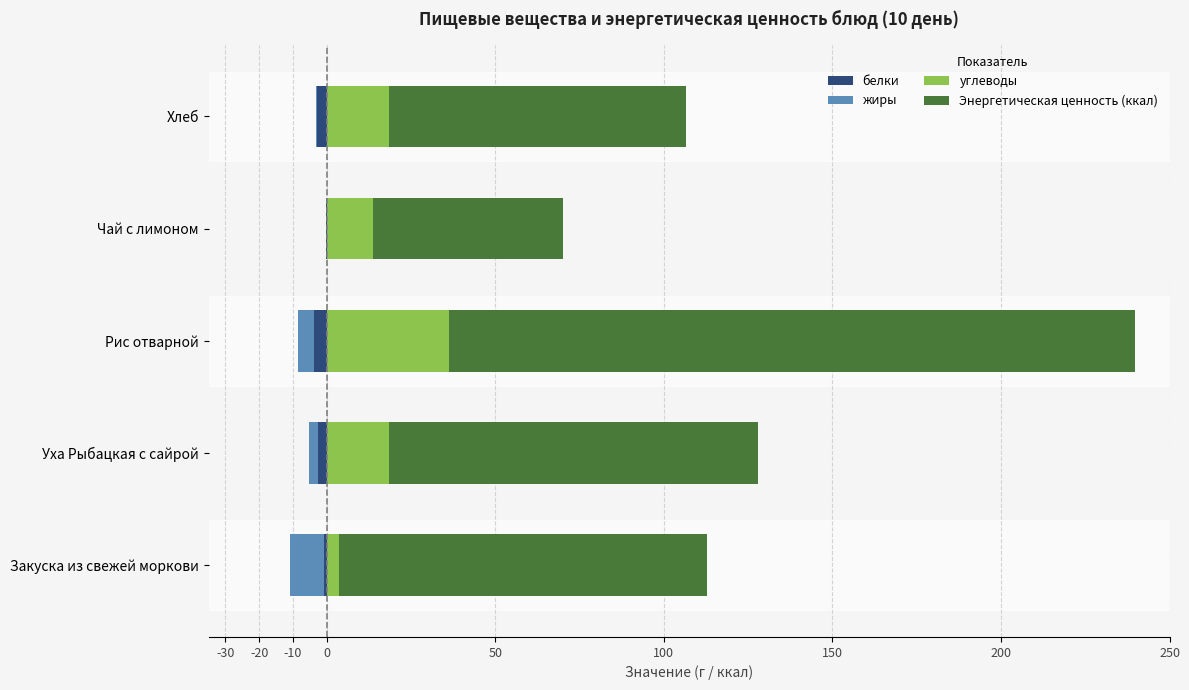

How many values in the углеводы series are below 18?

2